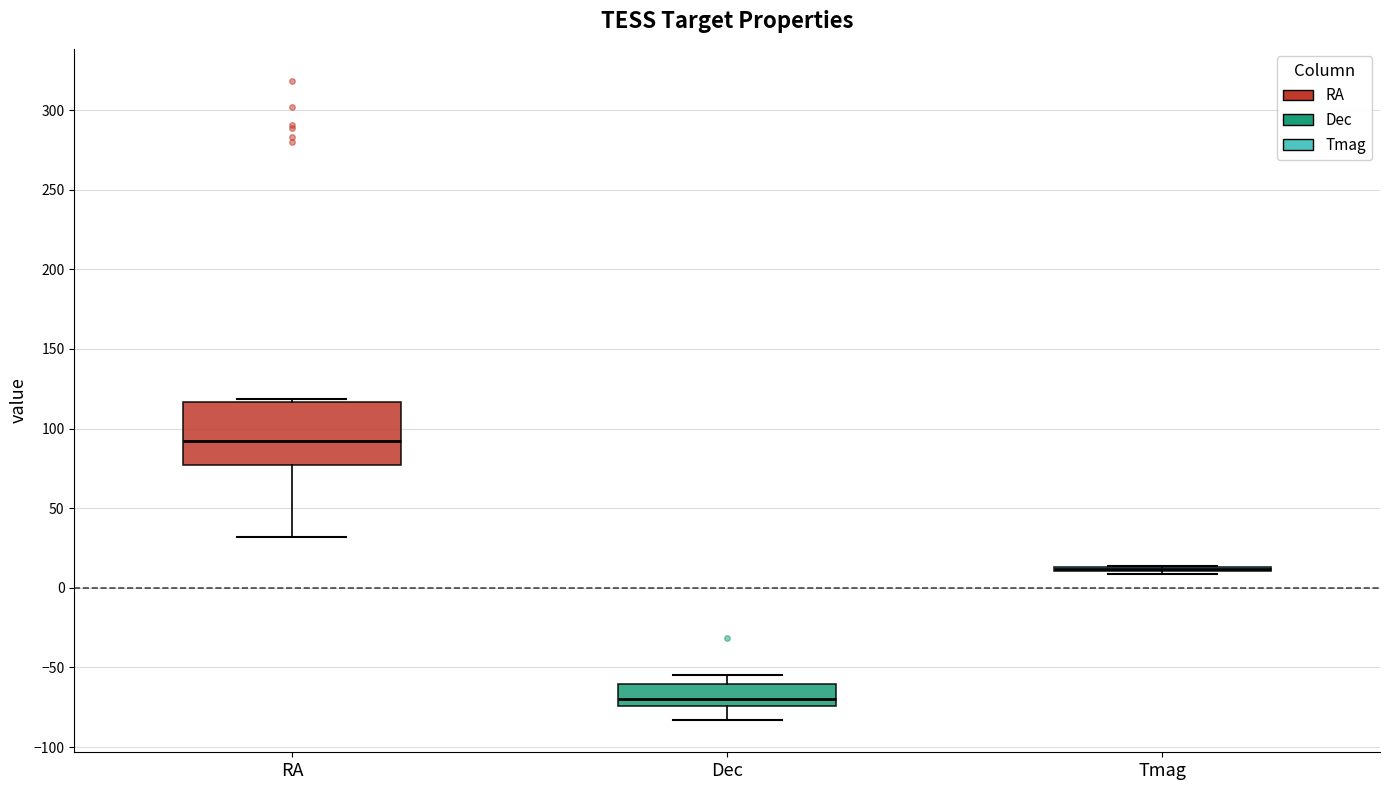

Where is the upper edge of the box for RA on the y-axis? The values are not printed on the chart, so give them approximately, as read against the axis.

115